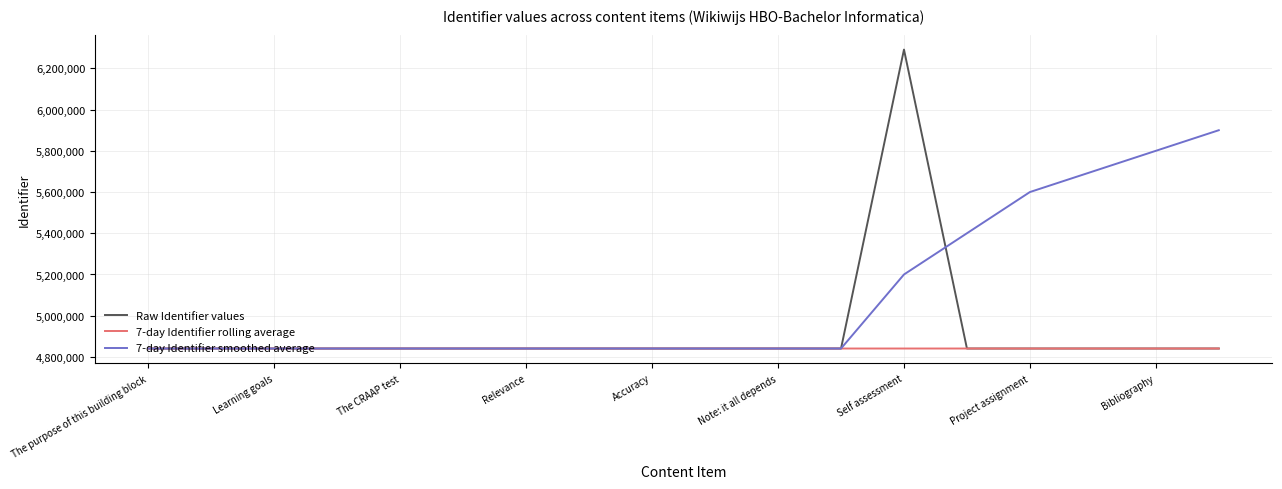

Which series has the largest range (max minus min)?

Raw Identifier values